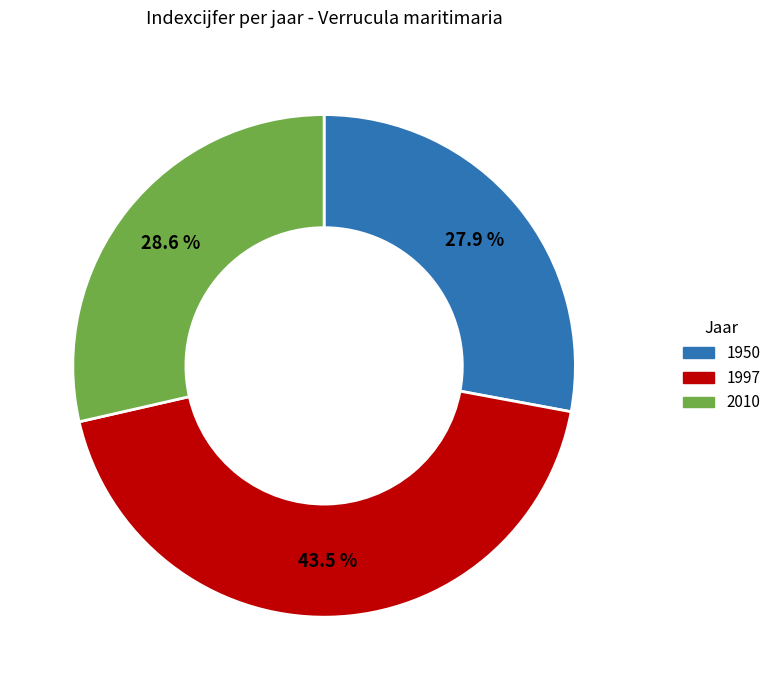

Is 2010 the majority of the pie?

No